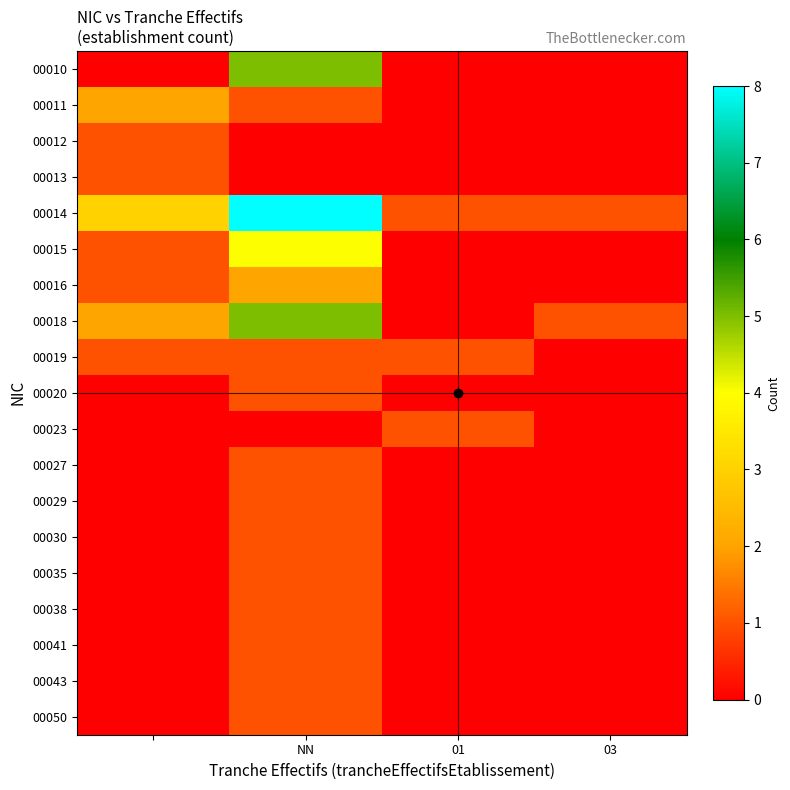

At how many categories does at least one series exceed 0?

4